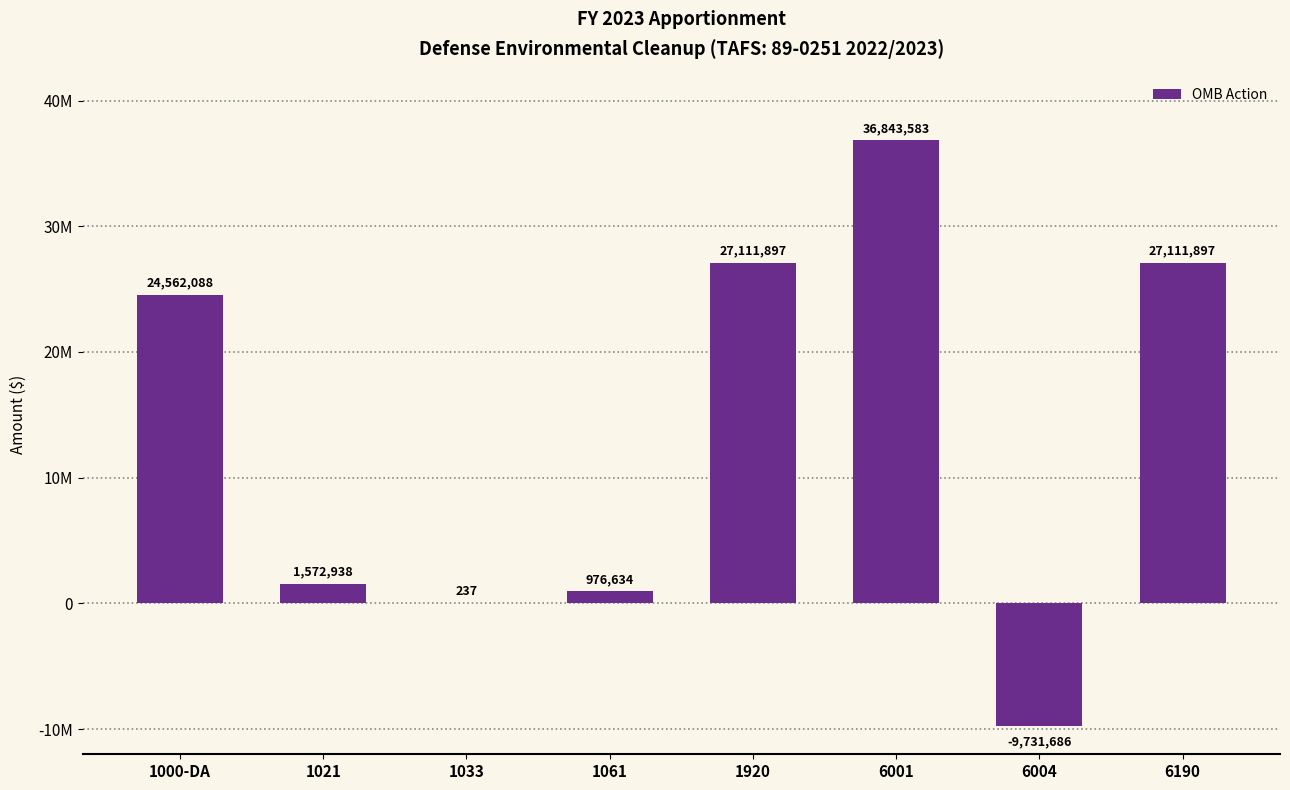

At which label does the data first exceed 24562088?

1920